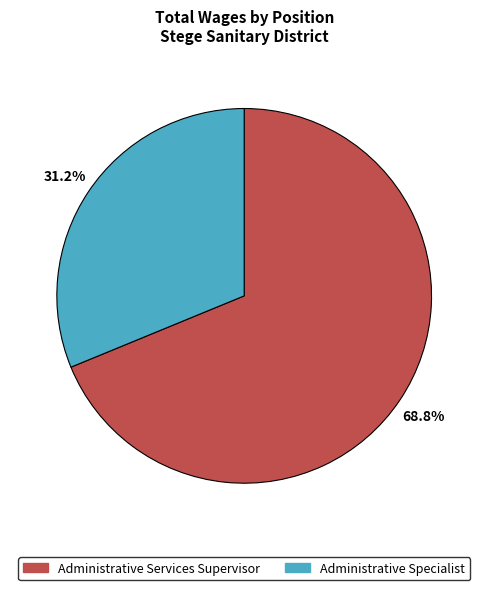

What percentage is the Administrative Specialist slice, to the nearest percent?

31%